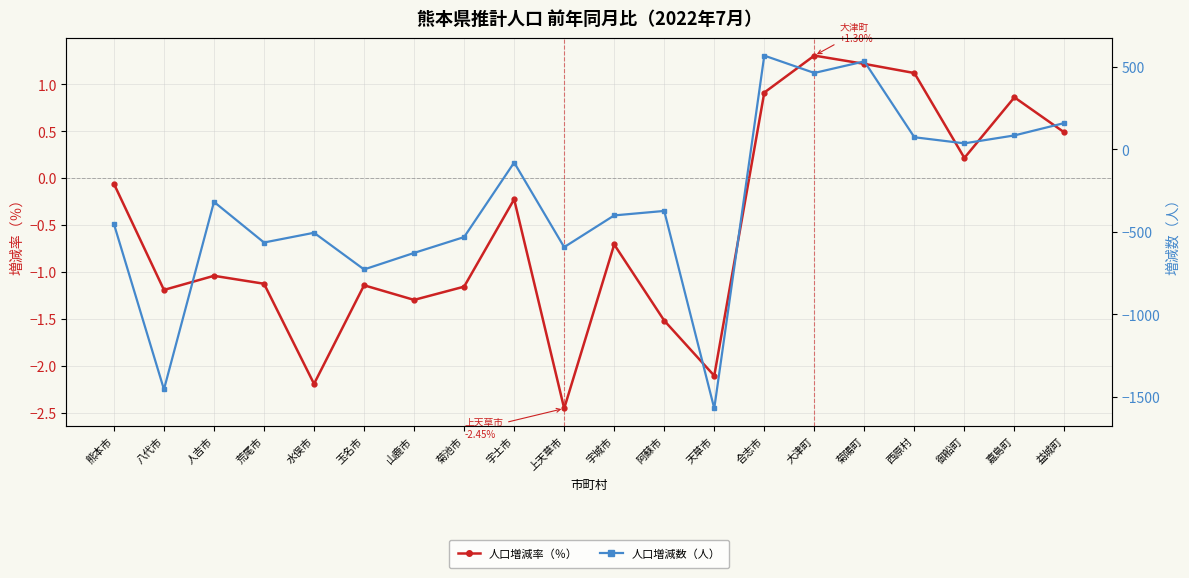

Reading right to left, list all the values displayed in this chart.

人口増減率（％）: 益城町=0.5	嘉島町=0.9	御船町=0.2	西原村=1.1	菊陽町=1.2	大津町=1.3	合志市=0.9	天草市=-2.1	阿蘇市=-1.5	宇城市=-0.7	上天草市=-2.5	宇土市=-0.2	菊池市=-1.2	山鹿市=-1.3	玉名市=-1.1	水俣市=-2.2	荒尾市=-1.1	人吉市=-1.0	八代市=-1.2	熊本市=-0.1
人口増減数（人）: 益城町=158.0	嘉島町=83.0	御船町=35.0	西原村=72.0	菊陽町=531.0	大津町=461.0	合志市=566.0	天草市=-1569.0	阿蘇市=-374.0	宇城市=-401.0	上天草市=-593.0	宇土市=-81.0	菊池市=-532.0	山鹿市=-628.0	玉名市=-728.0	水俣市=-506.0	荒尾市=-565.0	人吉市=-319.0	八代市=-1454.0	熊本市=-453.0